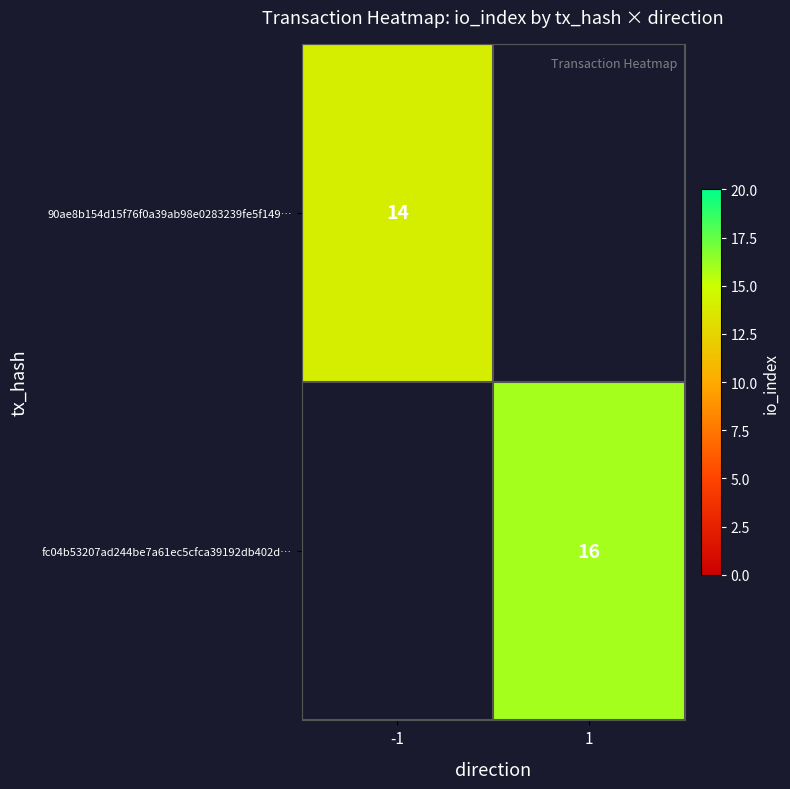

Is the value of 90ae8b154d15f76f0a39ab98e0283239fe5f149… at -1 greater than the value of fc04b53207ad244be7a61ec5cfca39192db402d… at 1?

No